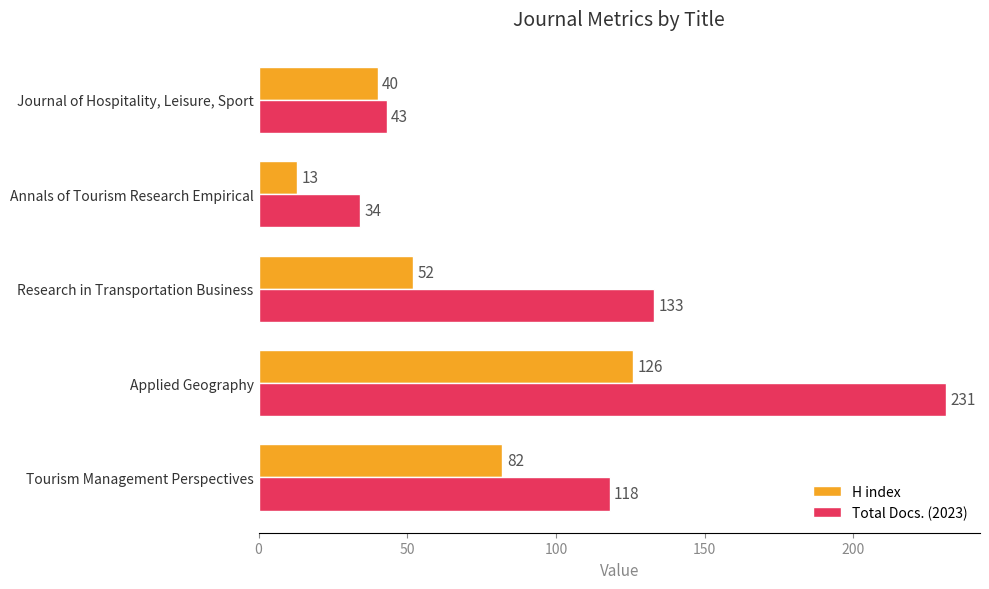

The H index series shows 88 at Applied Geography. True or false?

False